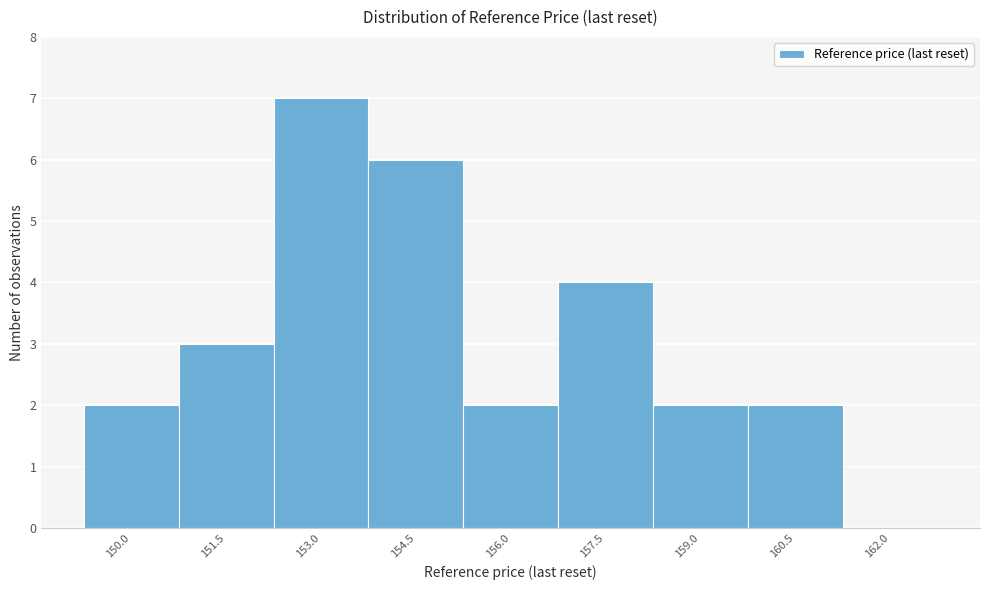

Reading right to left, what are all the values shown in this chart?

162.0=0	160.5=2	159.0=2	157.5=4	156.0=2	154.5=6	153.0=7	151.5=3	150.0=2